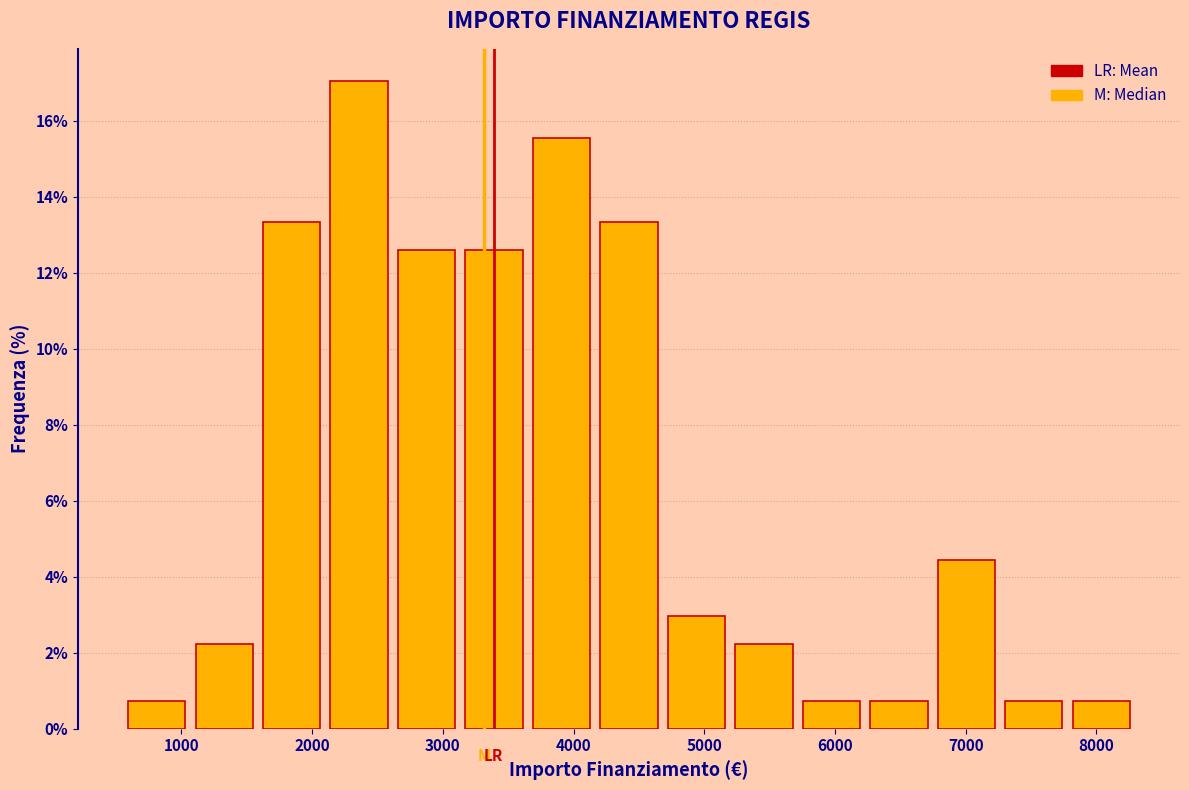

What is the height of the bar covering 7800 to 8300 on the x-axis? Neither the bar edges nor the heights are printed on the chart, so give them approximately, as read against the axes.

0.8